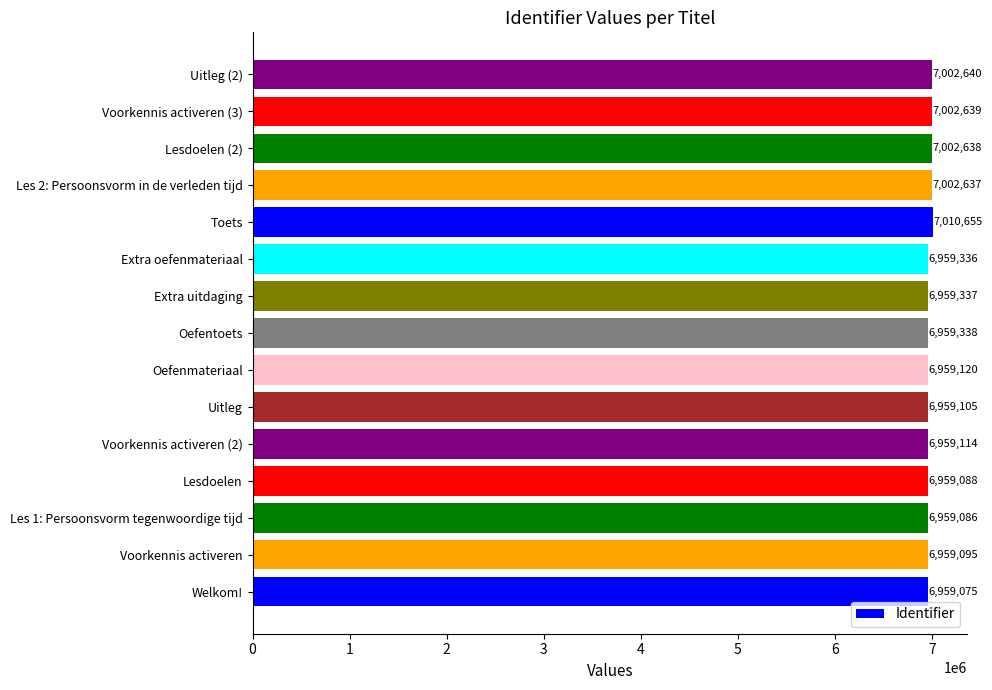

What is the smallest value displayed?

6959075